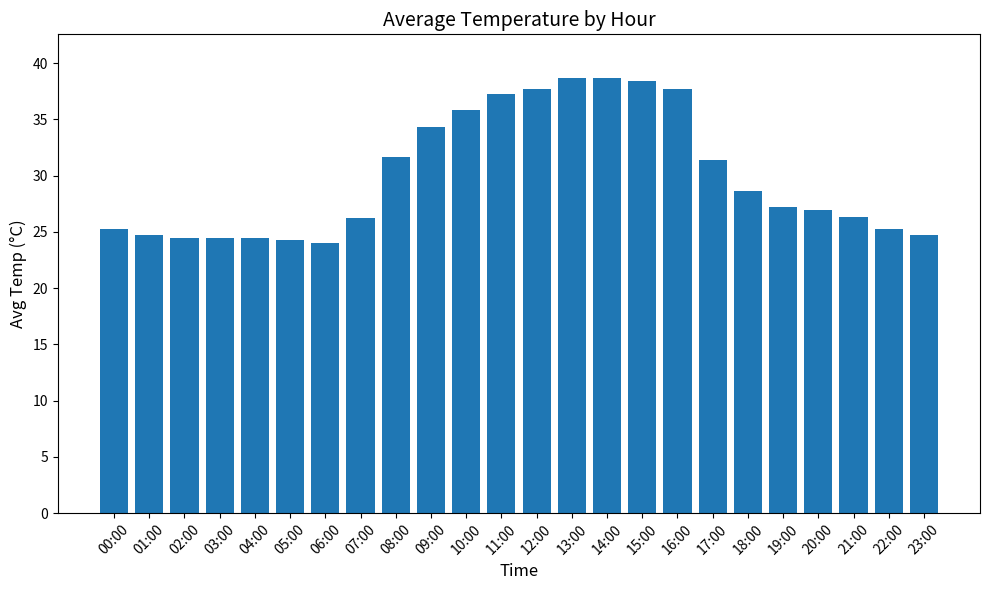

What is the label of the 1st bar from the right?

23:00